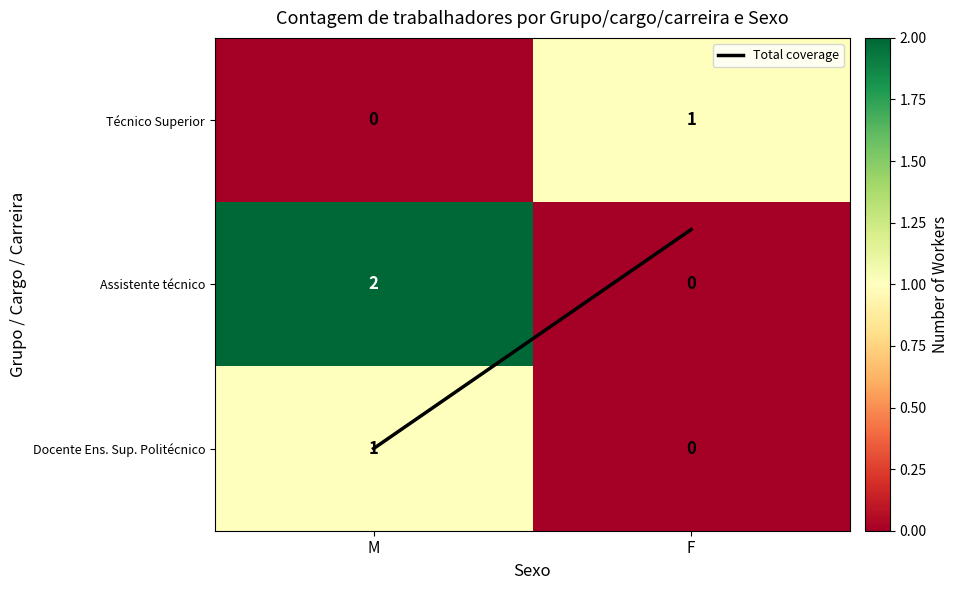

The Docente Ens. Sup. Politécnico series shows 1 at M. True or false?

True